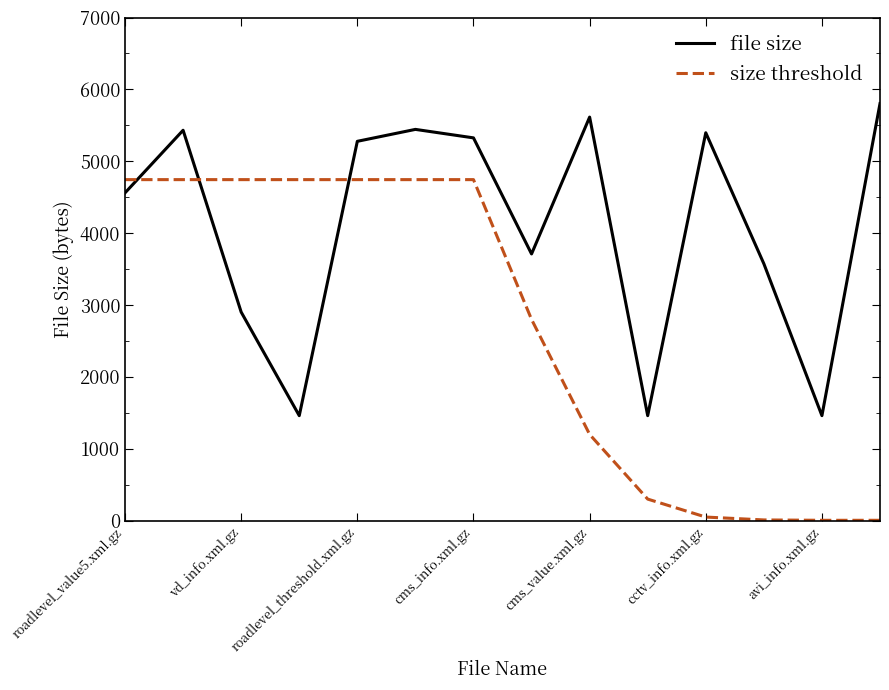

After their last crossing, which series has the higher values: file size or size threshold?

file size